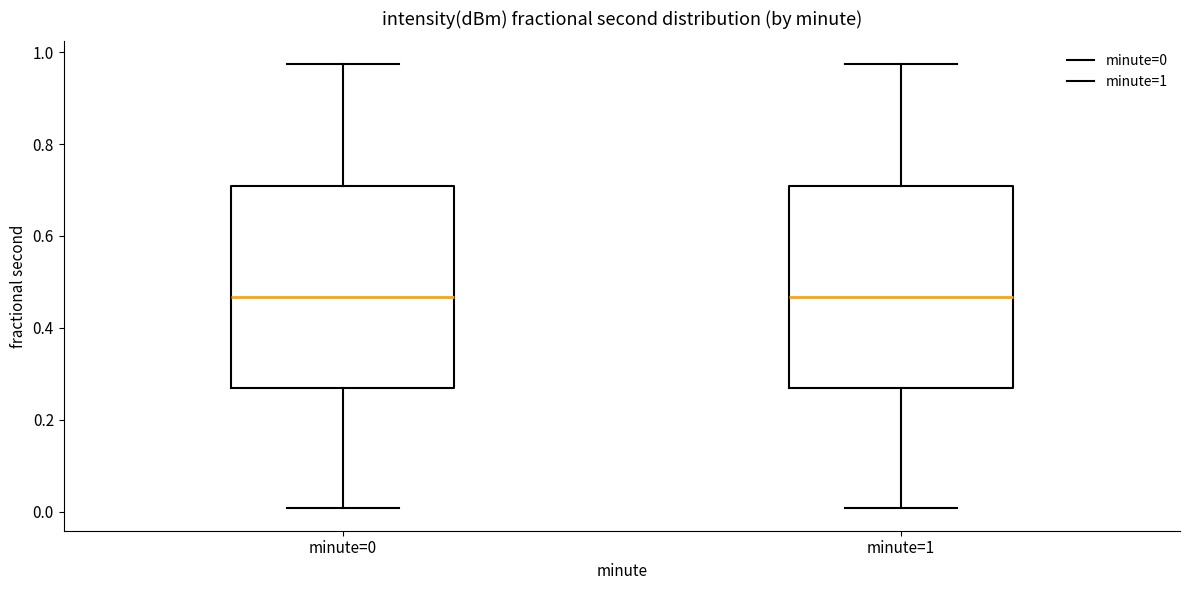

Where does the lower whisker of the box for minute=0 end on the y-axis? The values are not printed on the chart, so give them approximately, as read against the axis.

0.00